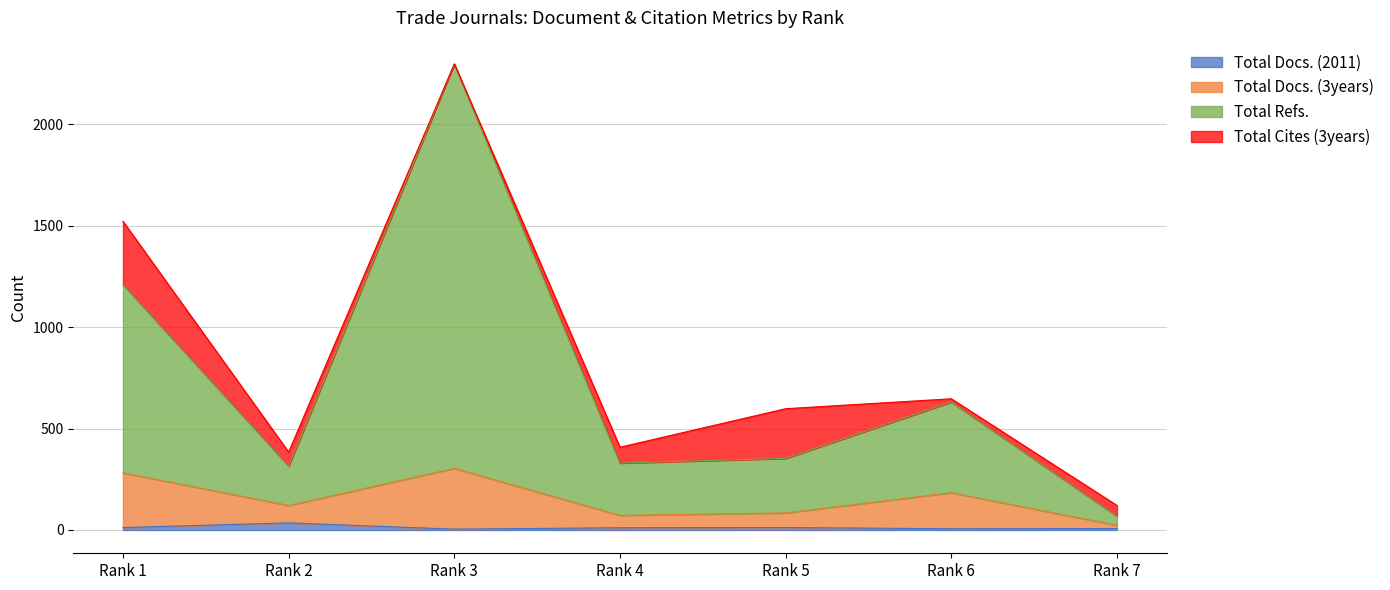

True or false: Total Docs. (3years) and Total Docs. (2011) intersect in this chart.

False